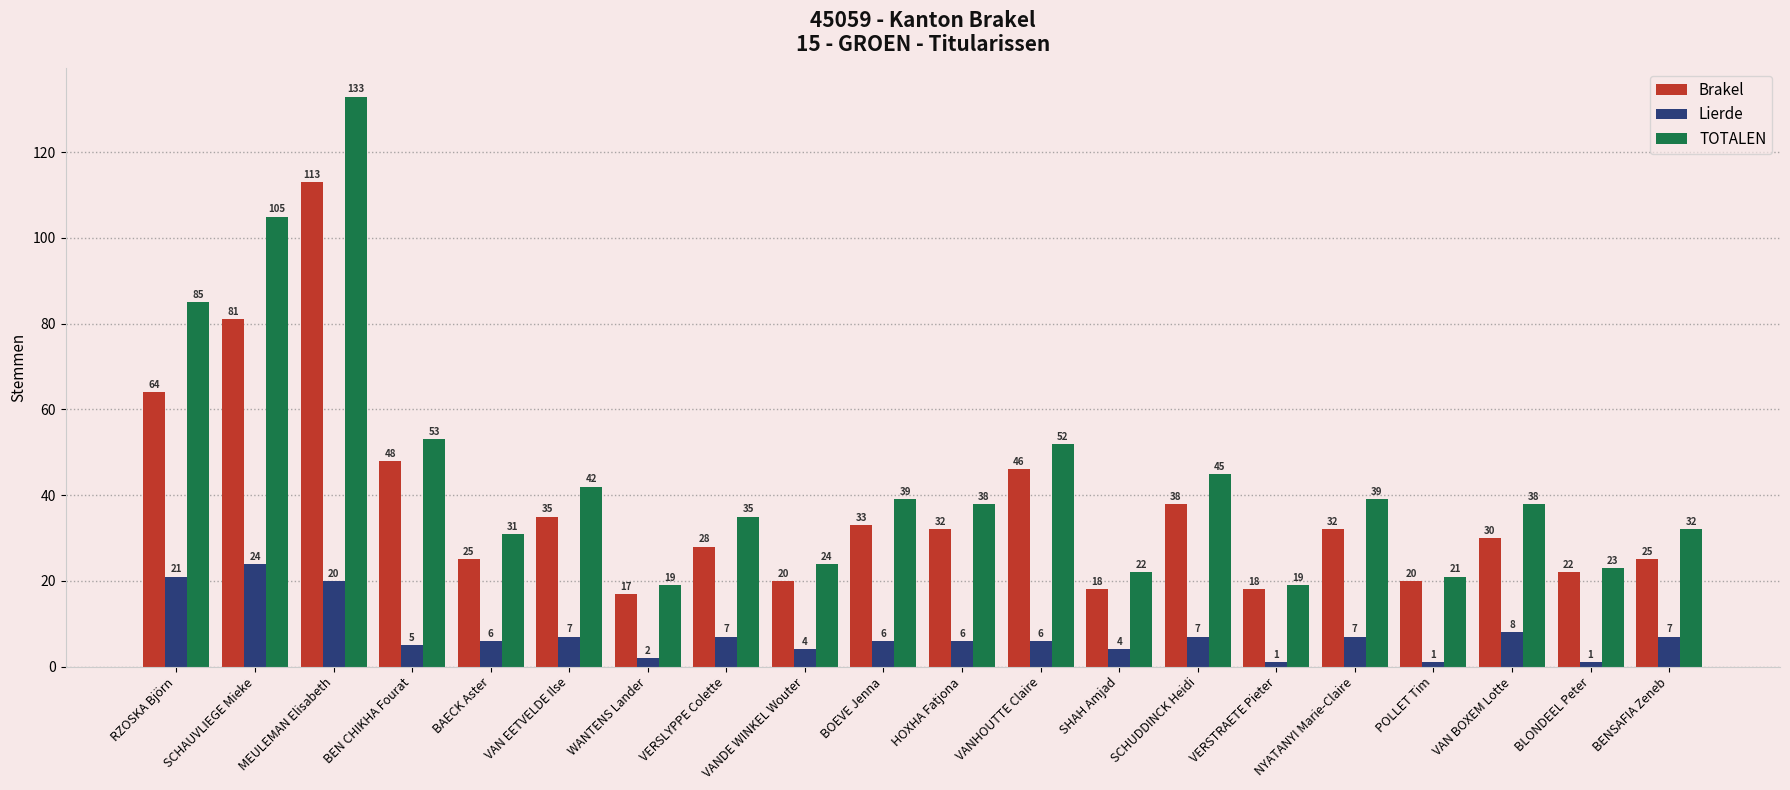

List the series in order of their peak value, lowest first.

Lierde, Brakel, TOTALEN